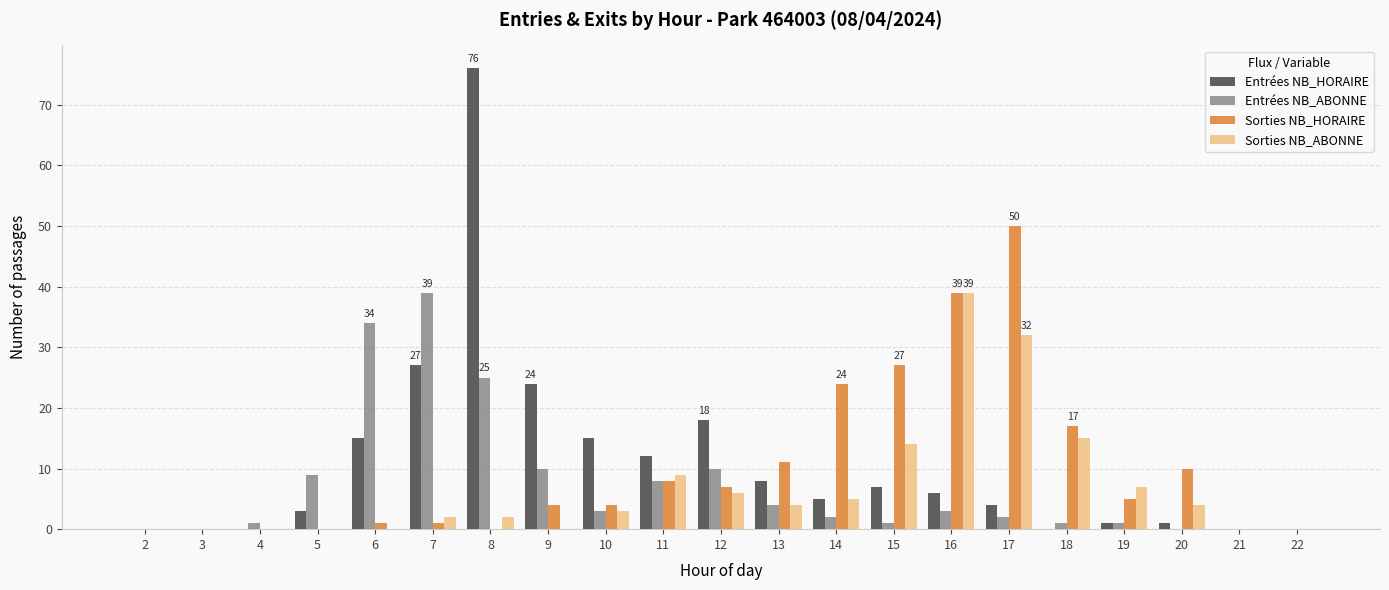

How many data points does each series have?

21